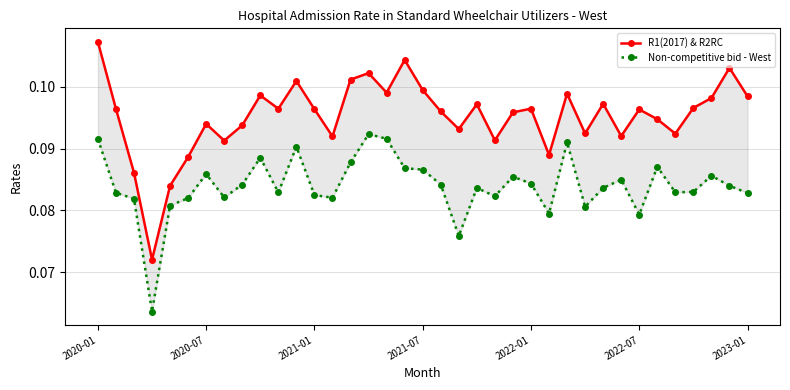

What are all the series names shown in the legend?

R1(2017) & R2RC, Non-competitive bid - West